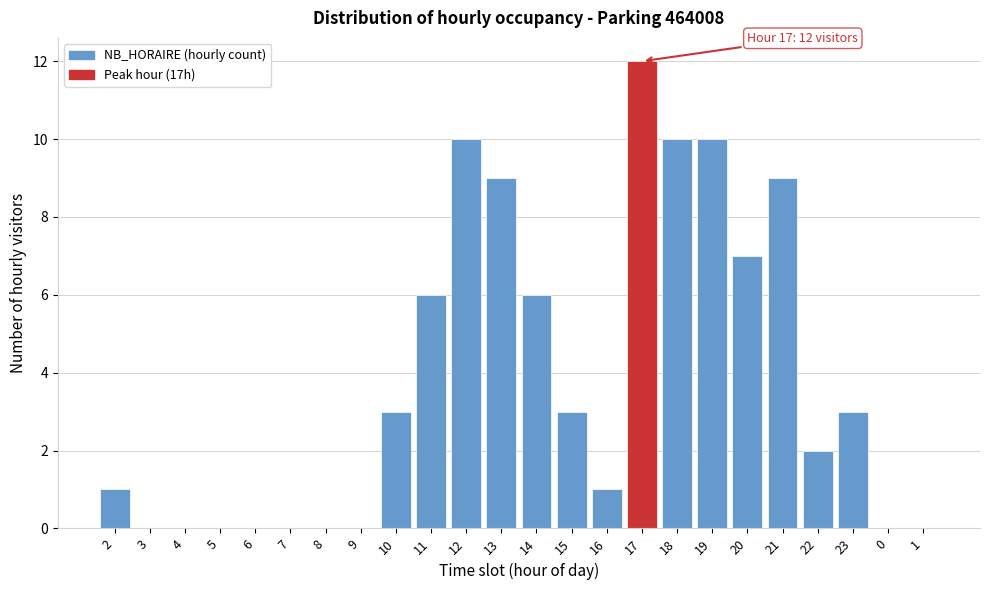

Reading left to right, what are all the values shown in this chart?

2=1	3=0	4=0	5=0	6=0	7=0	8=0	9=0	10=3	11=6	12=10	13=9	14=6	15=3	16=1	17=12	18=10	19=10	20=7	21=9	22=2	23=3	0=0	1=0